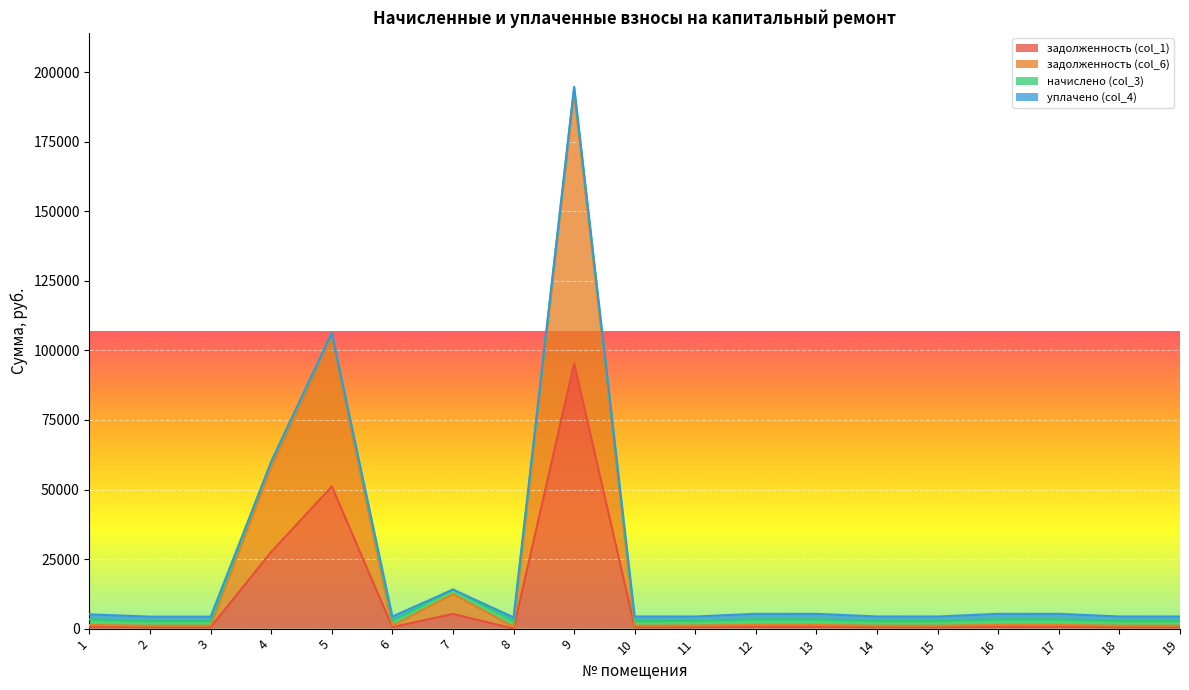

Which series has the largest total across all categories?

задолженность (col_6)